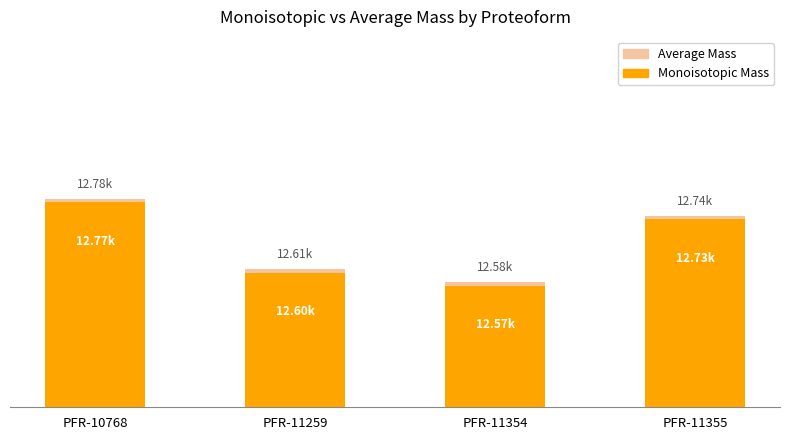

Where does the Average Mass series first go above 12739?

PFR-10768